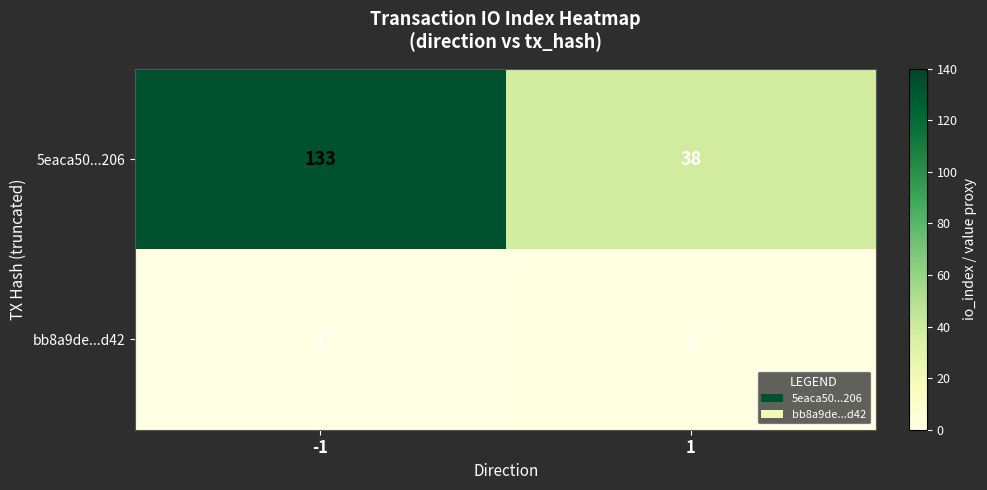

True or false: bb8a9de...d42 has a value of 1 at 1.

False